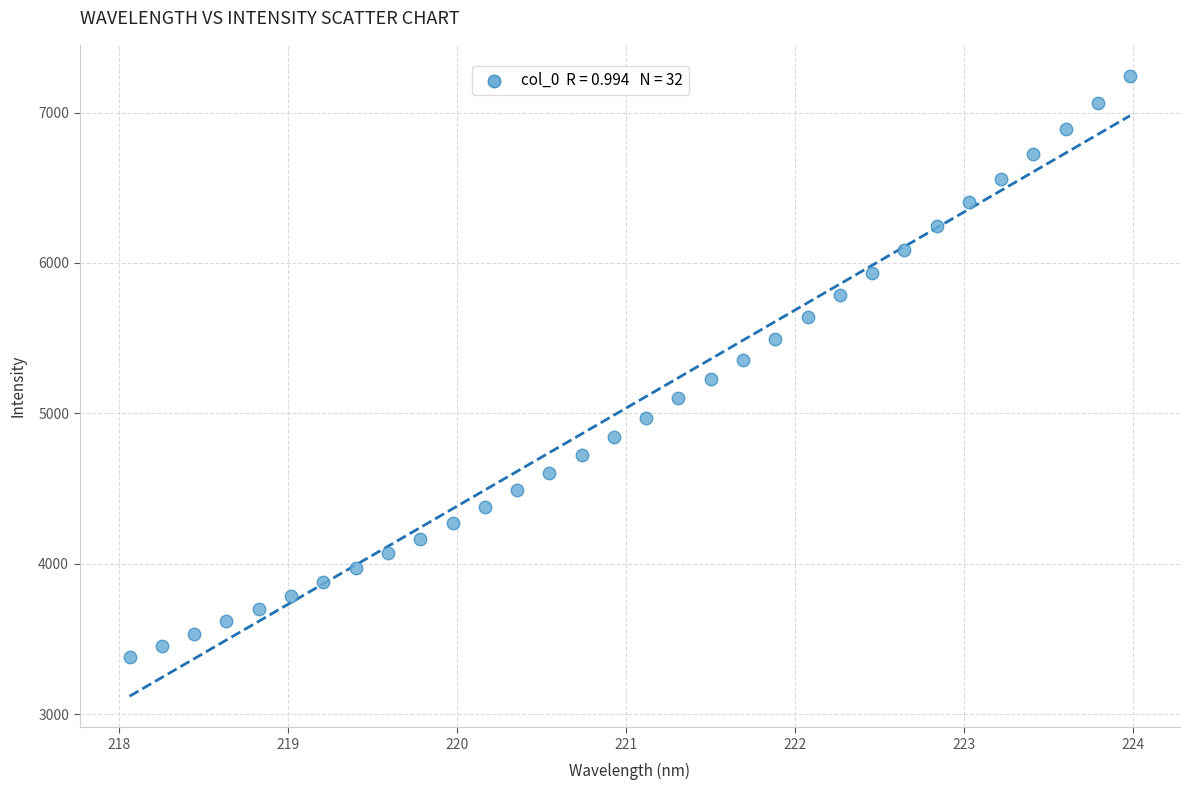

What is the range of X values (max minus min)?

5.9